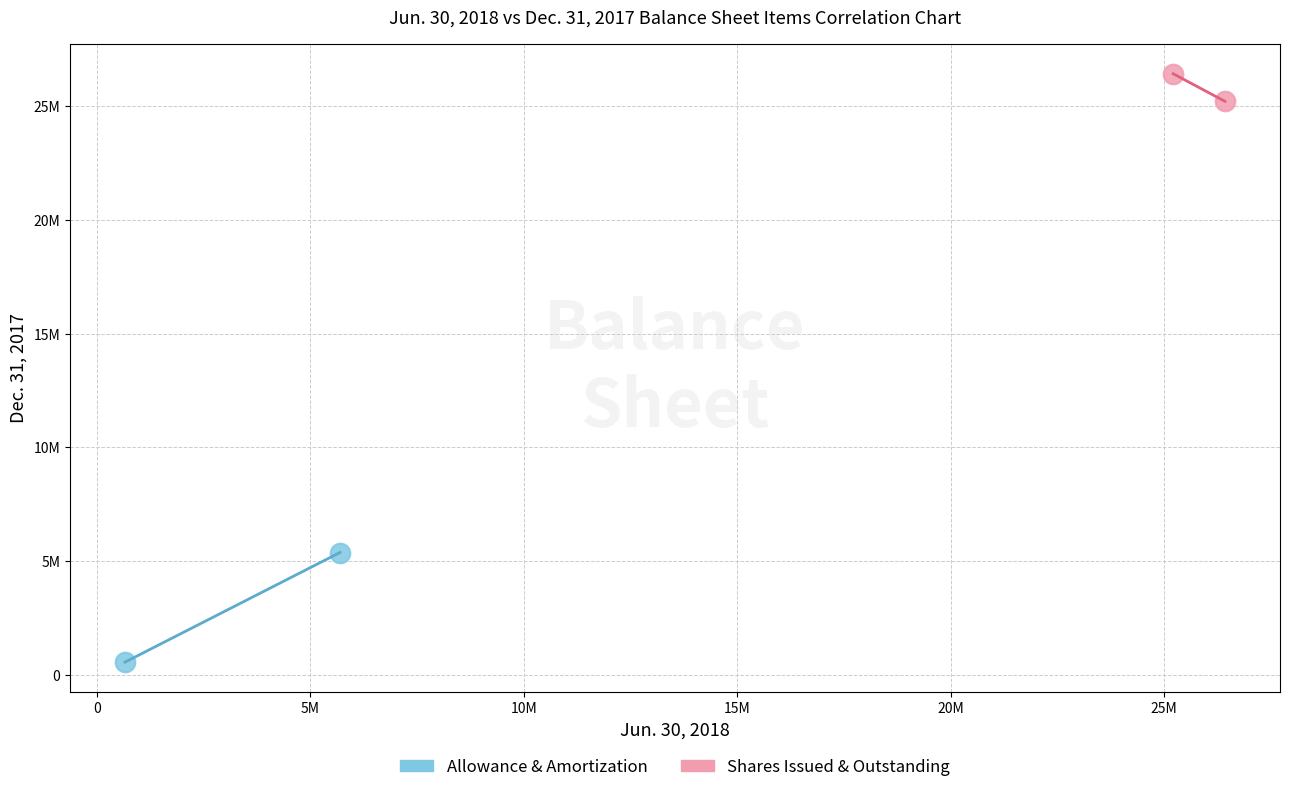

Which series has the largest Y range (max minus min)?

Allowance & Amortization